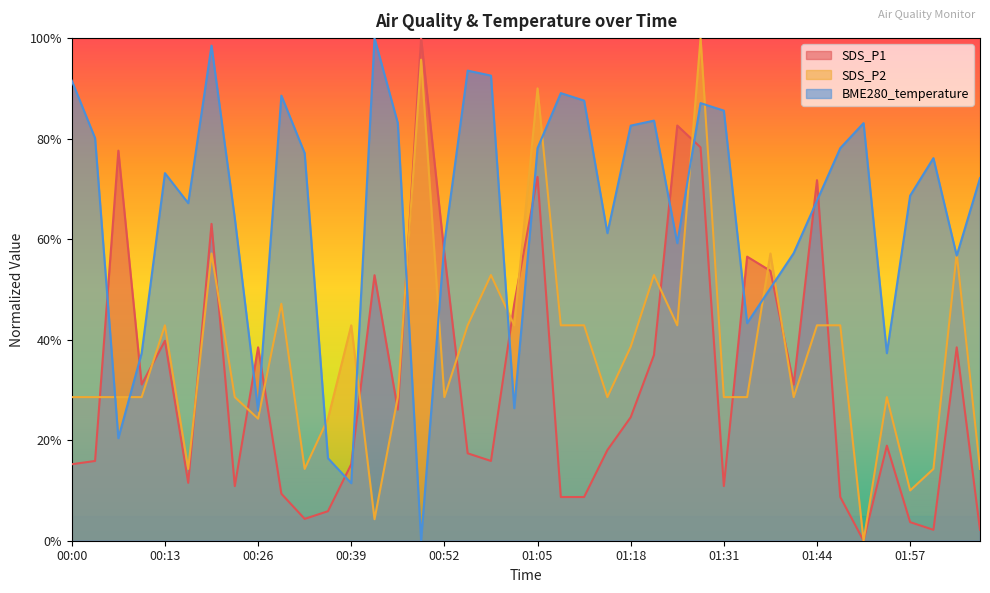

Does the chart display data point markers on the line(s)?

No